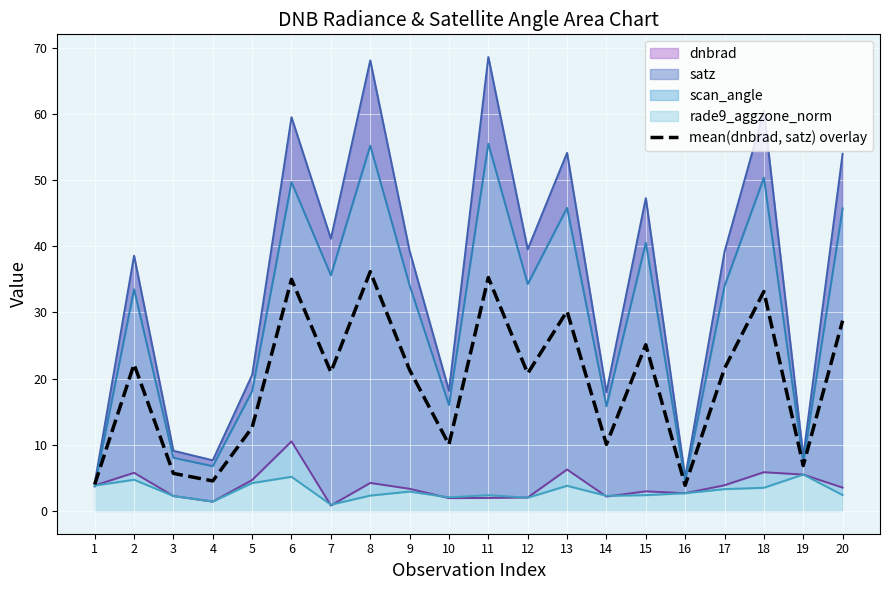

Rank the categories by value from lowest to highest.

16, 1, 4, 3, 19, 10, 14, 5, 12, 7, 9, 17, 2, 15, 20, 13, 18, 6, 11, 8